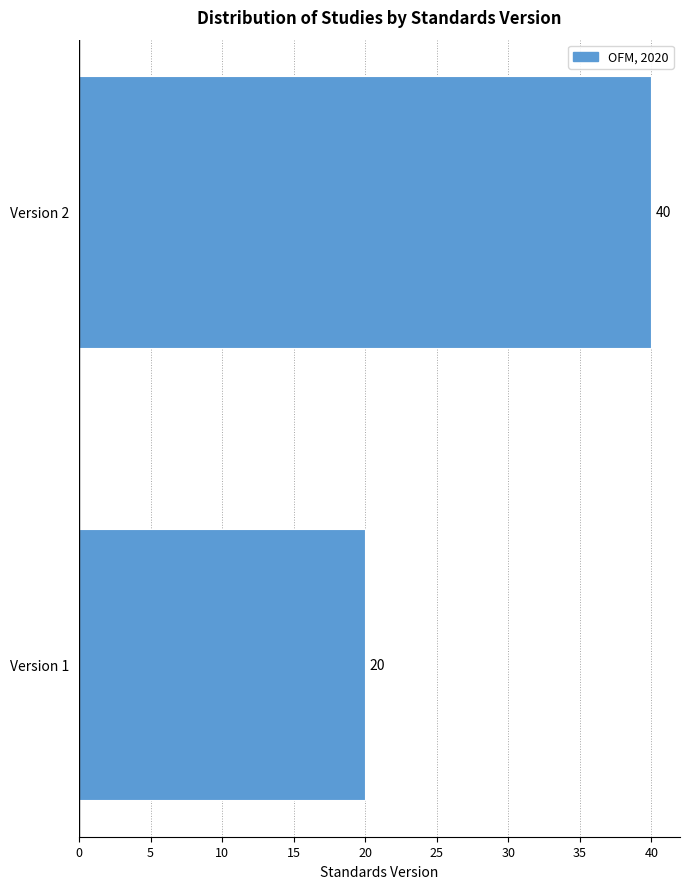

Reading bottom to top, what are all the values shown in this chart?

20	40